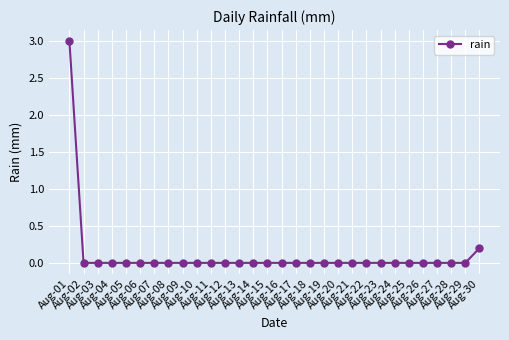

The chart shows a value of 0.0 at Aug-25. True or false?

True